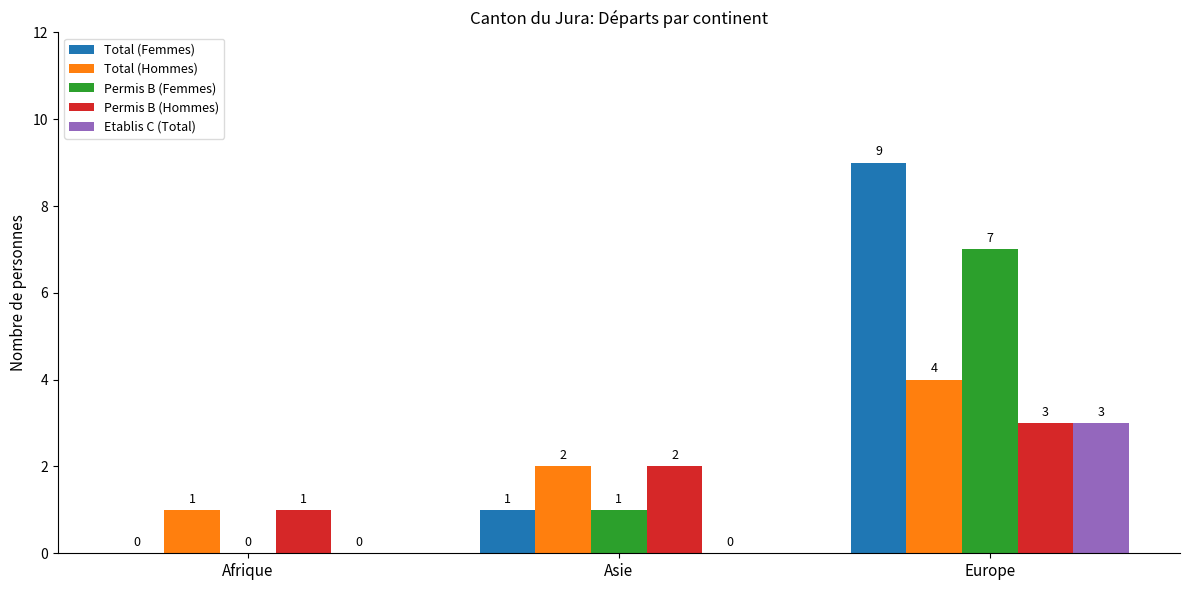

Reading right to left, transcribe all the data shown in this chart.

Total (Femmes): Europe=9	Asie=1	Afrique=0
Total (Hommes): Europe=4	Asie=2	Afrique=1
Permis B (Femmes): Europe=7	Asie=1	Afrique=0
Permis B (Hommes): Europe=3	Asie=2	Afrique=1
Etablis C (Total): Europe=3	Asie=0	Afrique=0